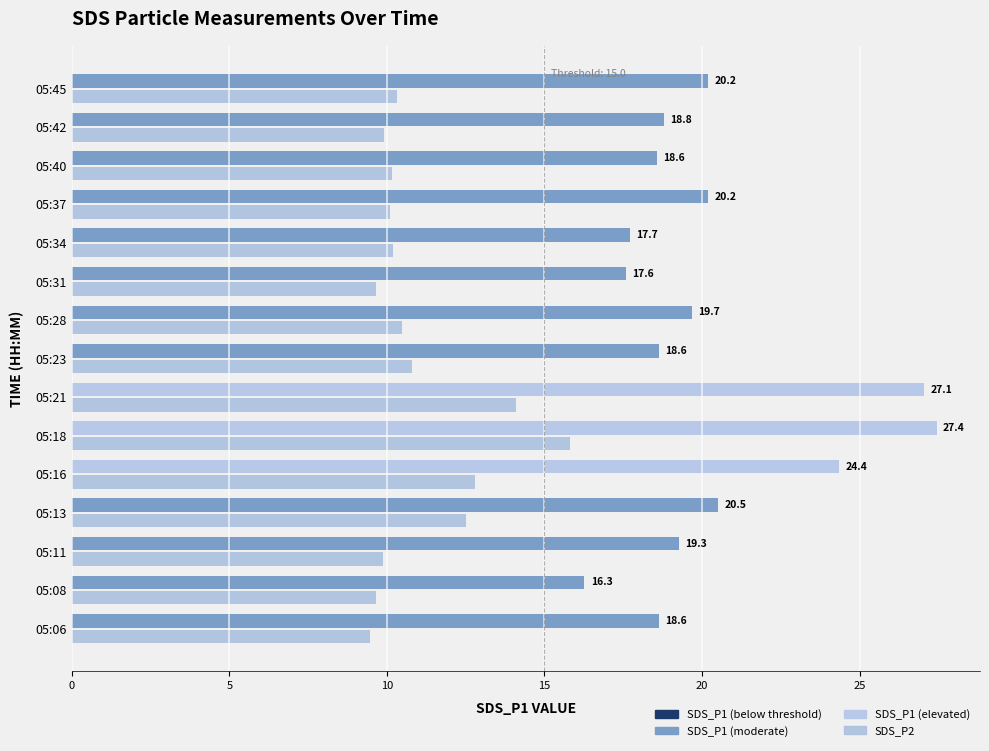

What is the minimum value shown in the chart?

9.5